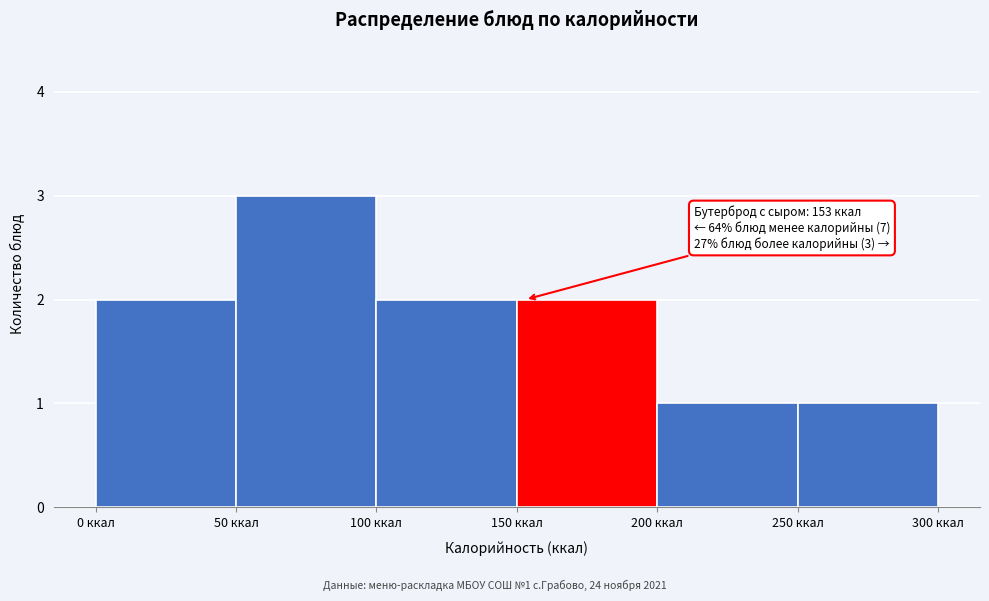

Which range on the x-axis has the tallest bar?

50 to 100